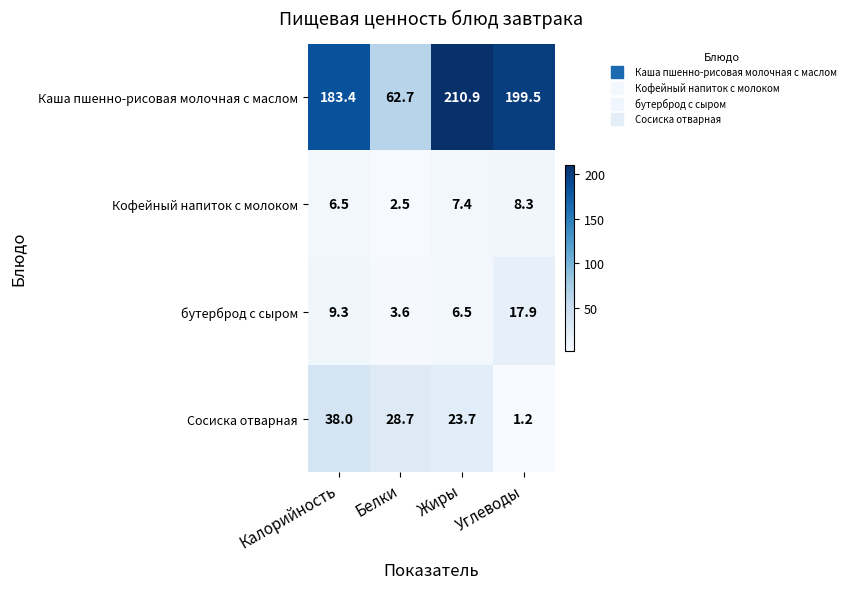

How many values in the Кофейный напиток с молоком series are below 7?

2